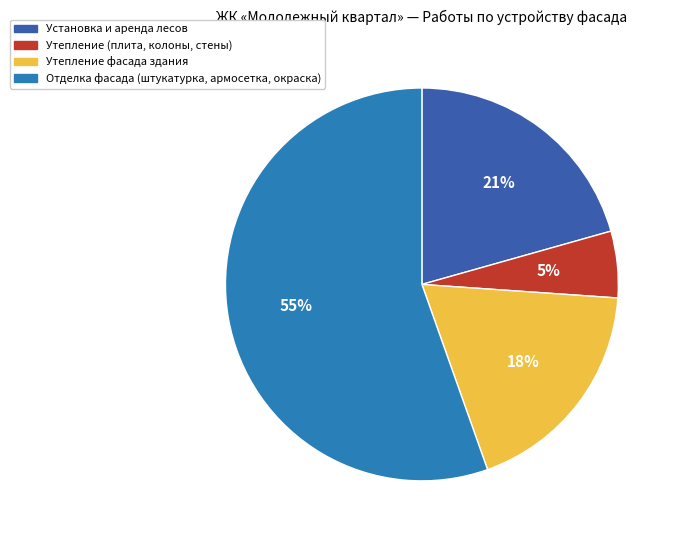

Is there any slice that represents more than half of the pie?

Yes